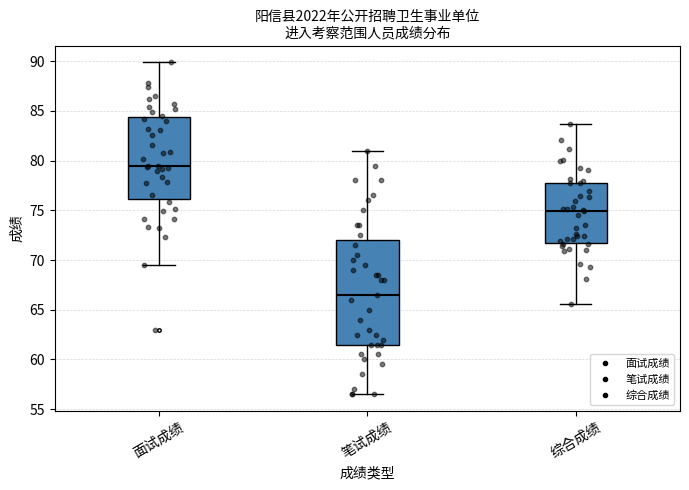

Reading left to right, read every box against the y-axis: the position of its median line, the range the box covers, and the ends of its whiskers. The values are not printed on the chart, so give them approximately, as read against the axis.

面试成绩: median 79.5, box 76.0 to 84.5, whiskers 69.5 to 90.0
笔试成绩: median 66.5, box 61.5 to 72.0, whiskers 56.5 to 81.0
综合成绩: median 75.0, box 72.0 to 77.5, whiskers 65.5 to 83.5